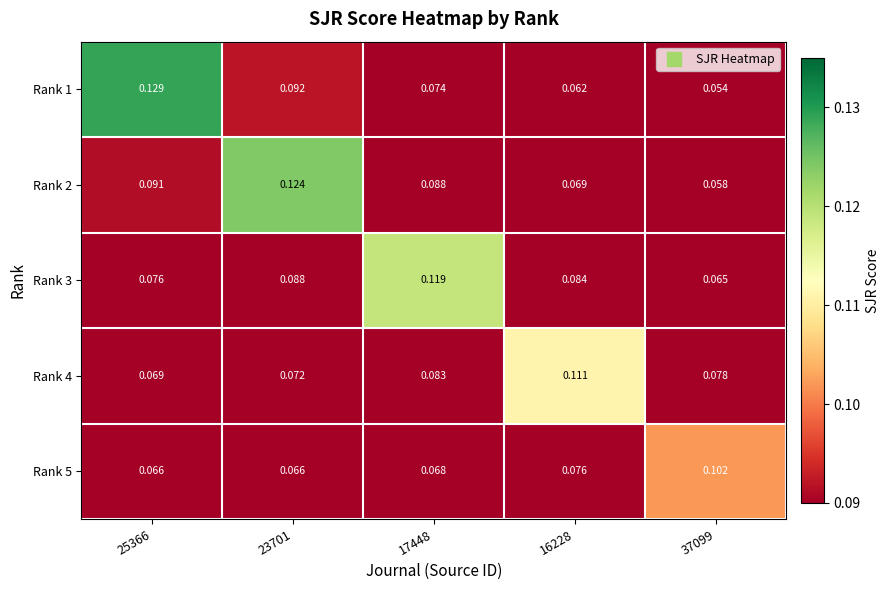

Is the value of Rank 4 at 16228 greater than the value of Rank 5 at 37099?

Yes